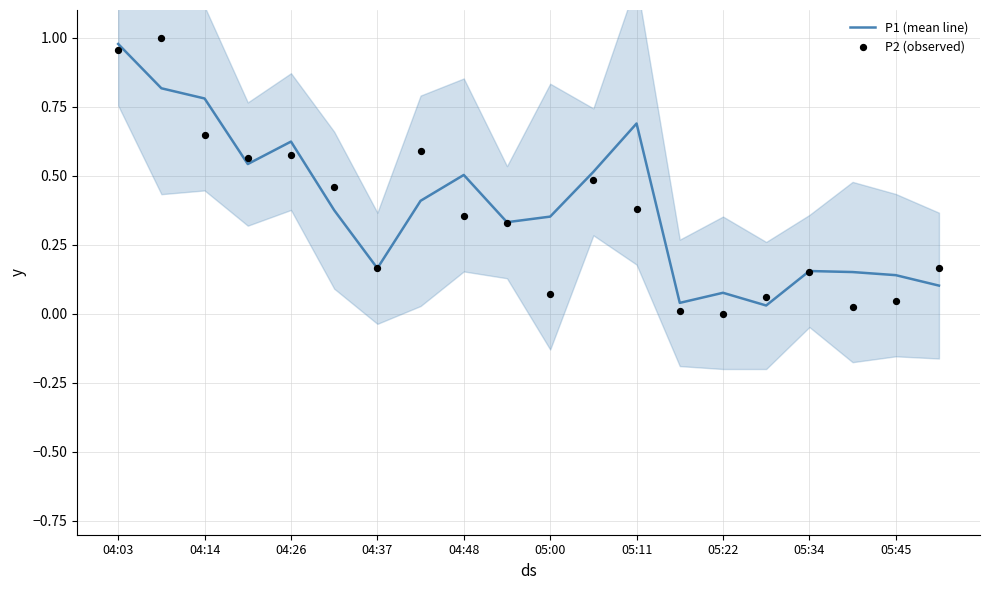

Which series has the largest total across all categories?

P1 (mean line)